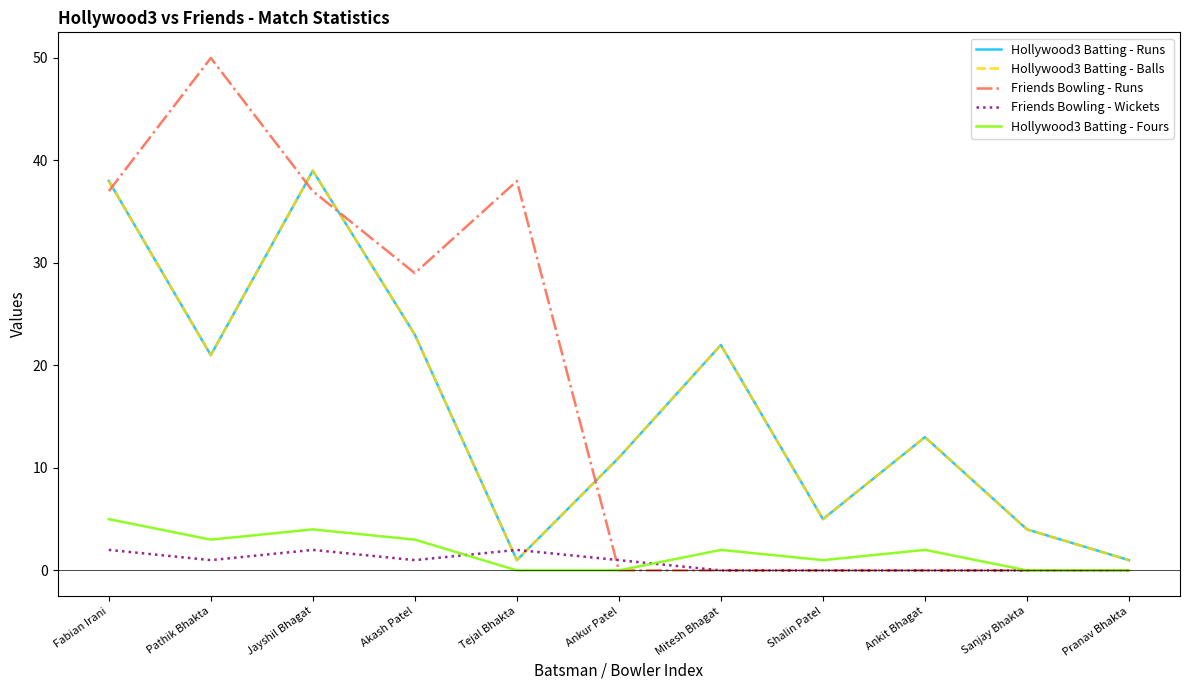

What is the difference between the highest and lowest values at Jayshil Bhagat?

37